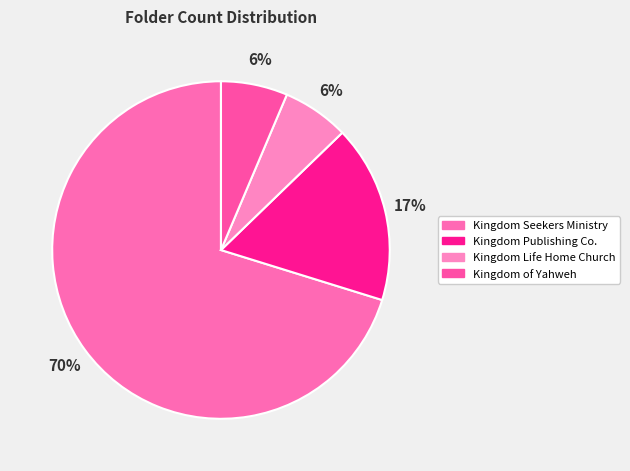

To the nearest percent, what is the combined percentage of Kingdom Seekers Ministry and Kingdom Life Home Church?

77%